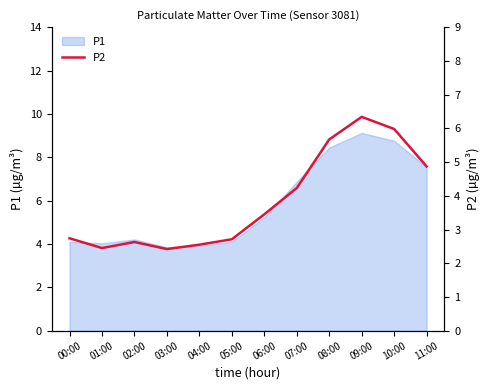

What is the change in value from 07:00 to 08:00?

+1.4